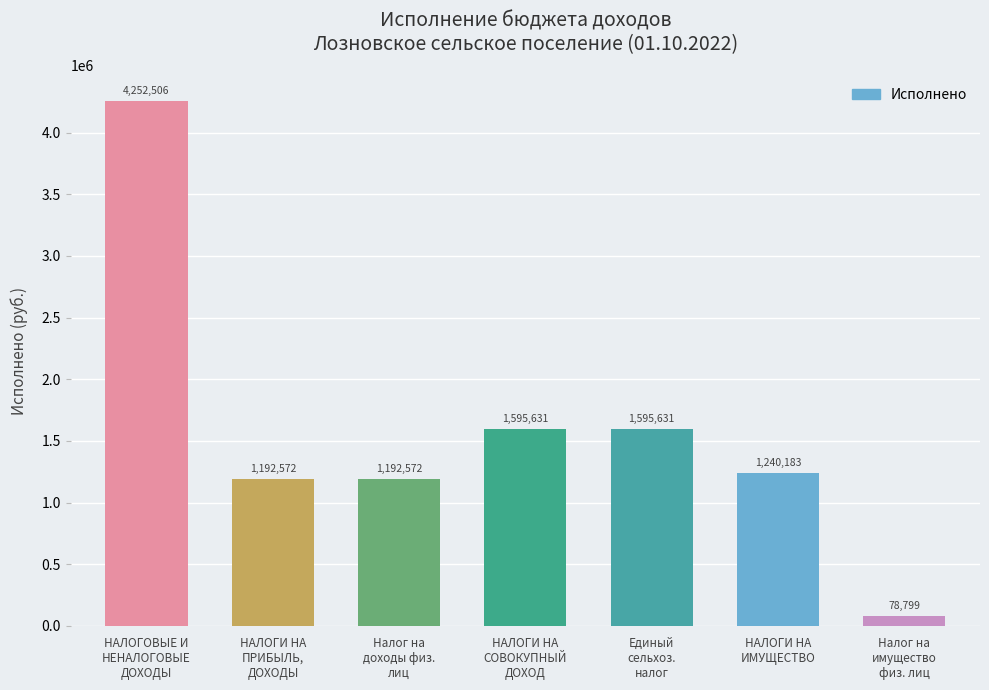

At which label does the data first exceed 1240182?

НАЛОГОВЫЕ И
НЕНАЛОГОВЫЕ
ДОХОДЫ